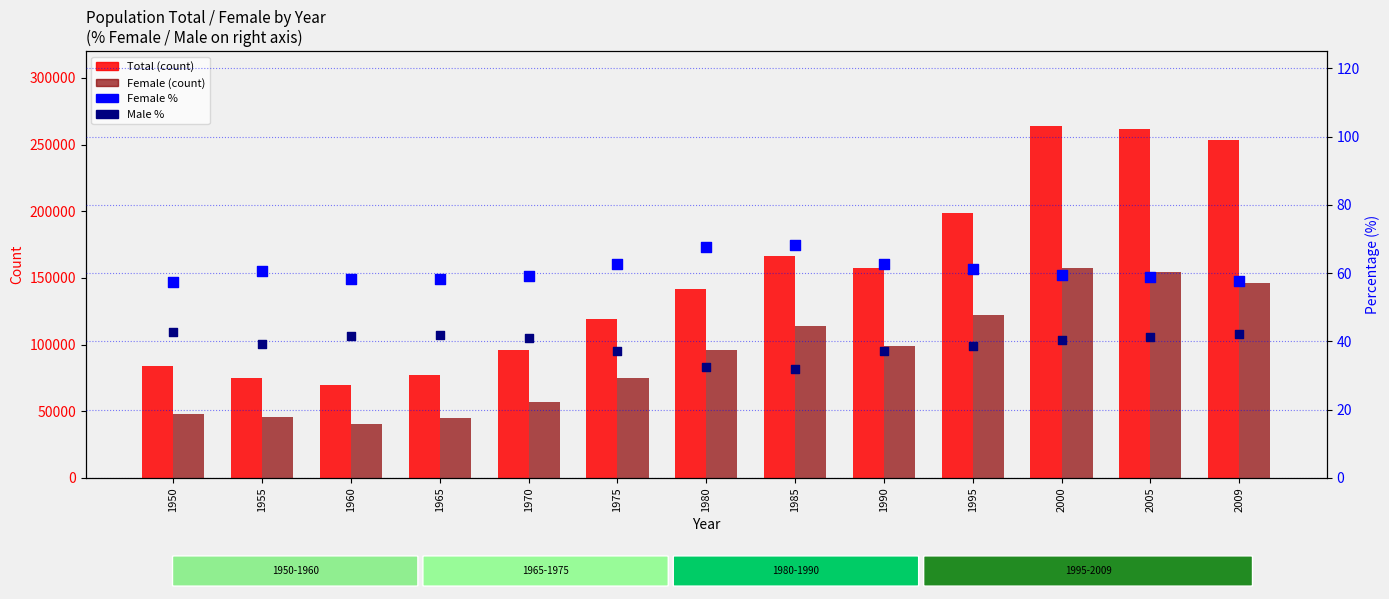

Which series contains the lowest Y value?

Male %